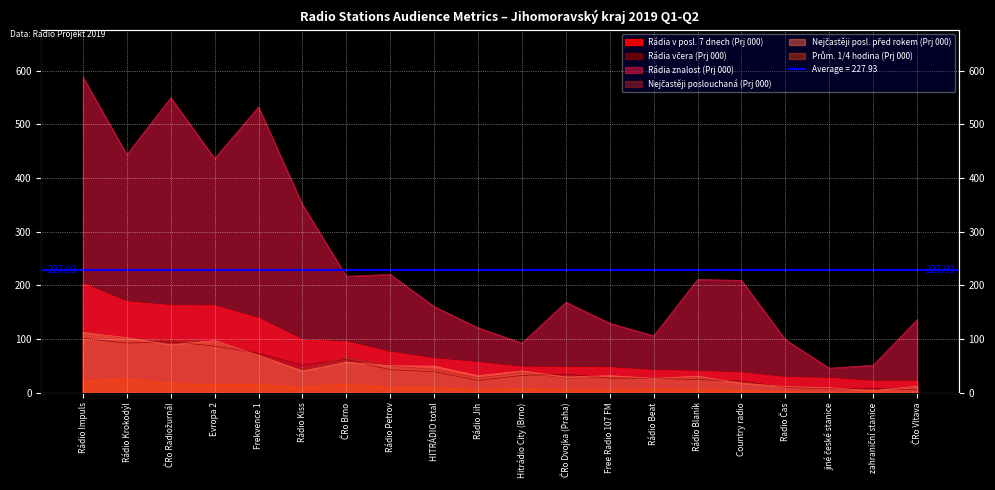

What are all the series names shown in the legend?

Rádia v posl. 7 dnech (Prj 000), Rádia včera (Prj 000), Rádia znalost (Prj 000), Nejčastěji poslouchaná (Prj 000), Nejčastěji posl. před rokem (Prj 000), Prům. 1/4 hodina (Prj 000)